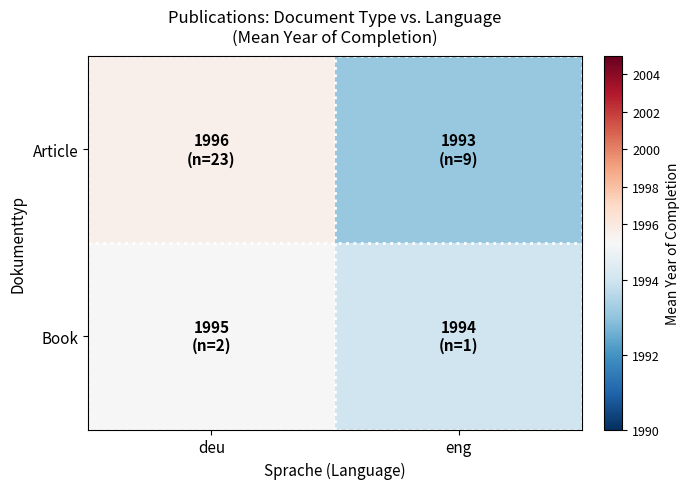

What is the total value across all series at deu?

3990.5